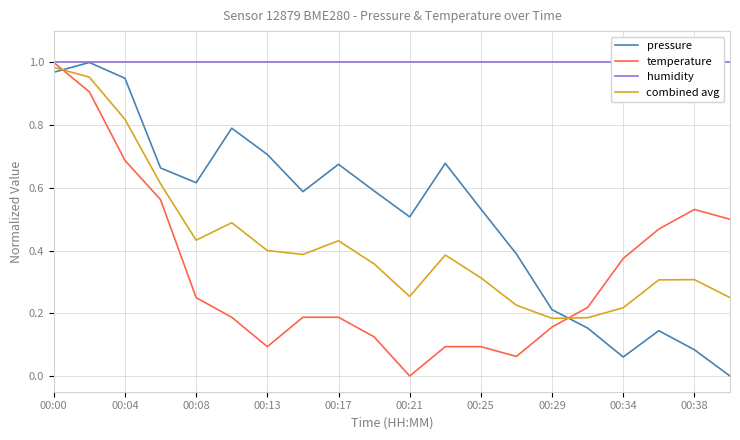

Is it true that combined avg equals 0.5 at 17?

False